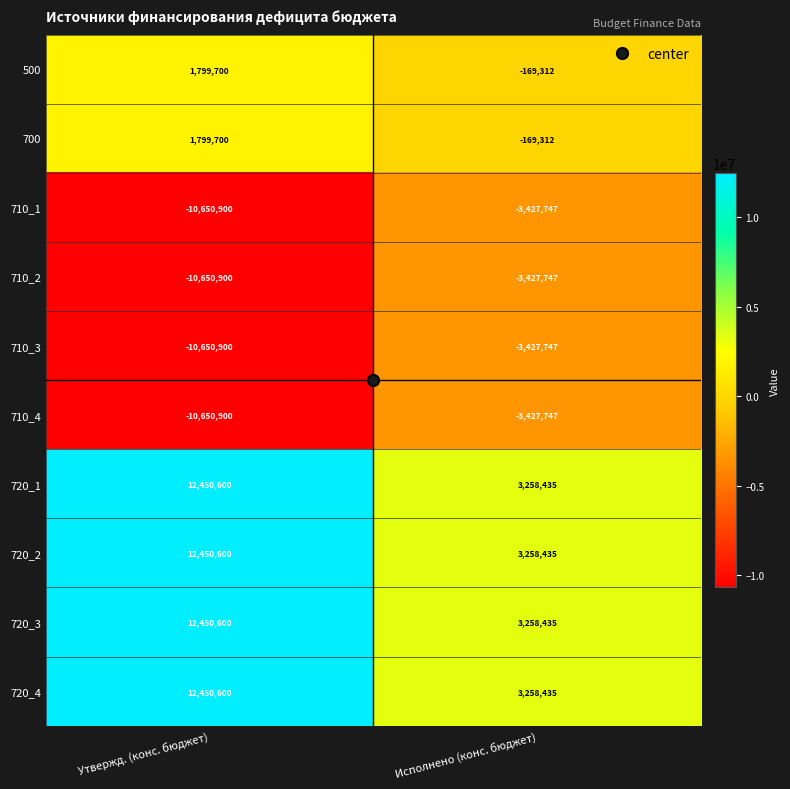

What is the sum of all 500 values?

1630388